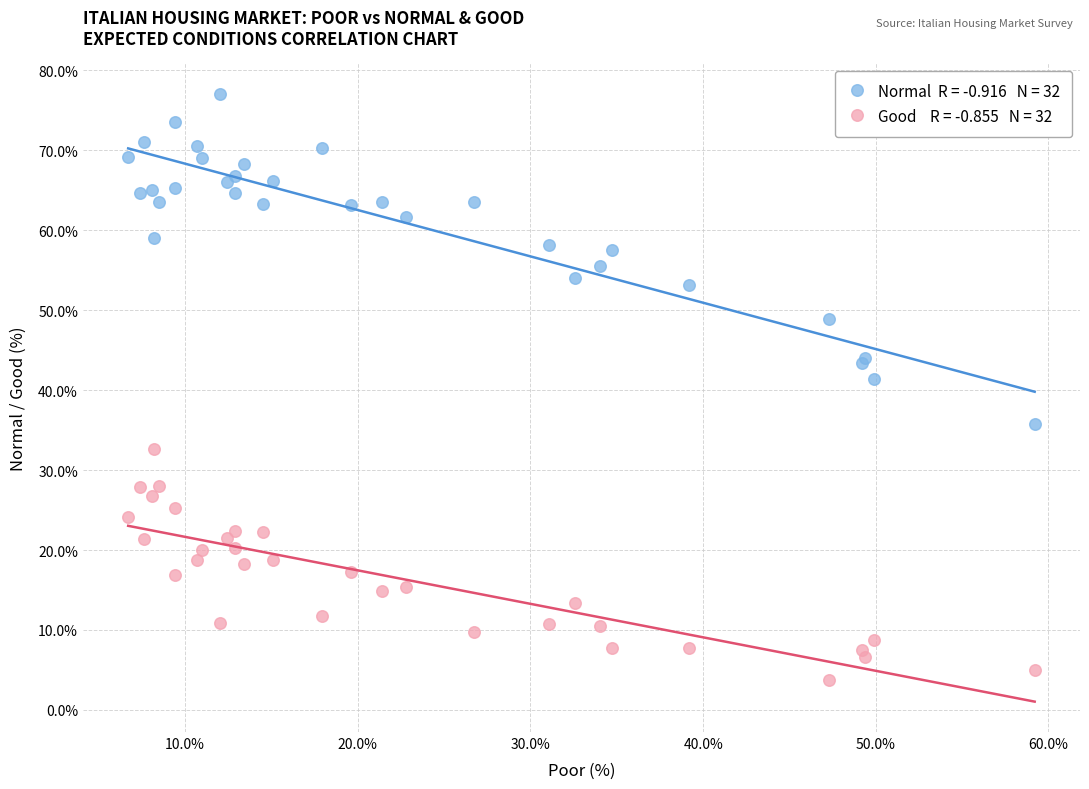

Across all series, what Y value is closest to 40?

41.4